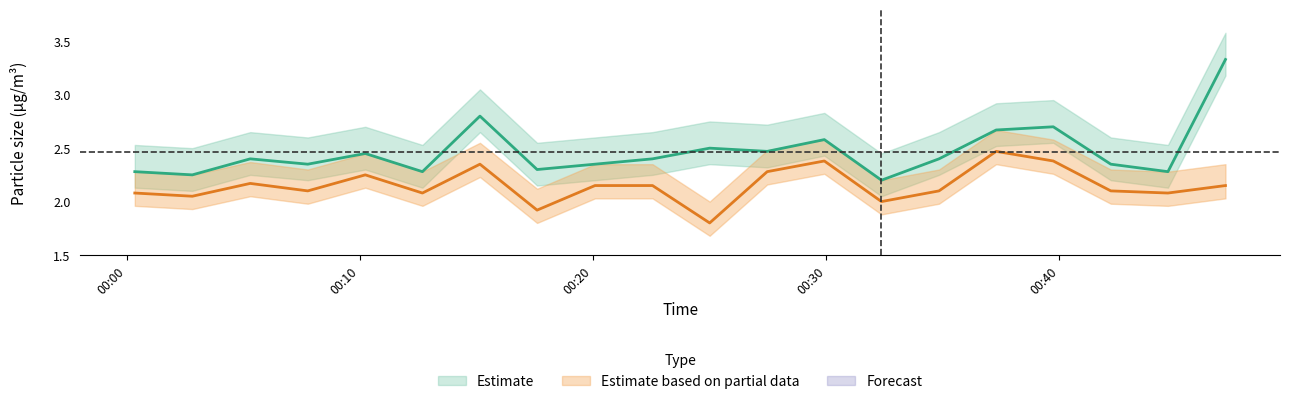

How many data points in SDS_P2 are less than 2?

2